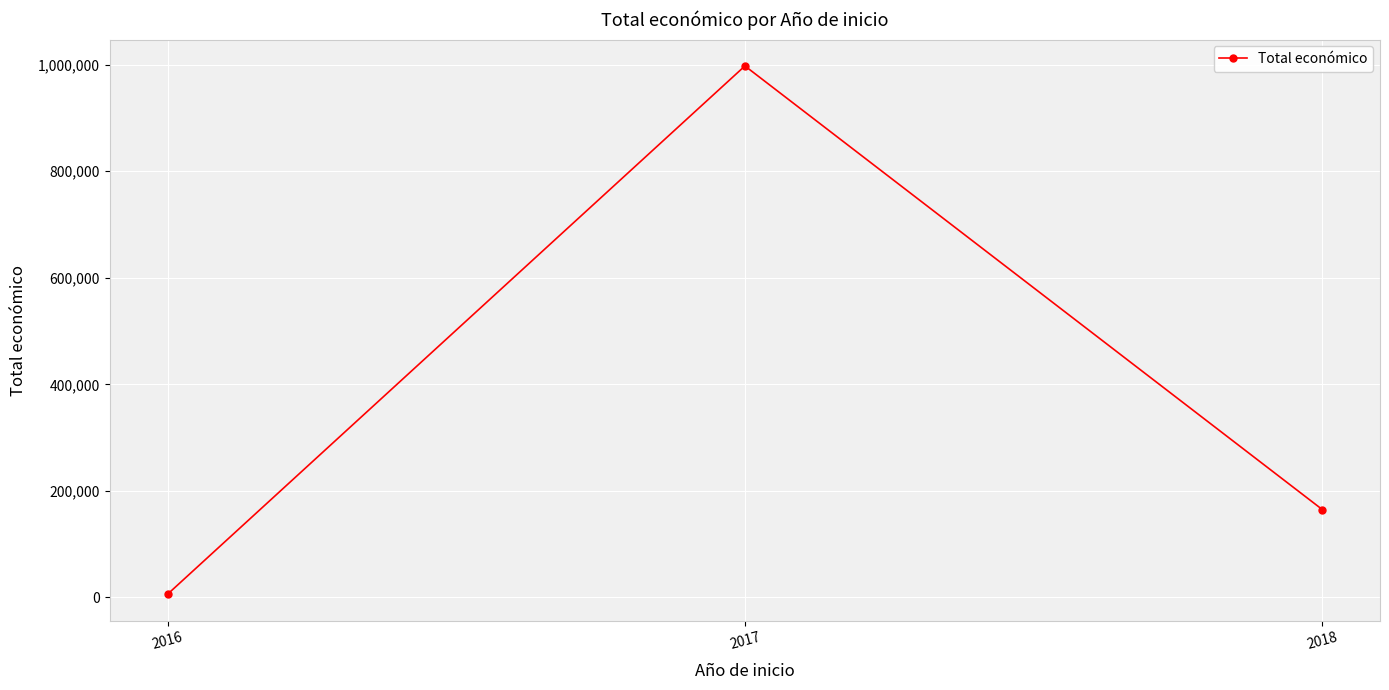

What value does the data have at 2017, to the nearest 50?

997700